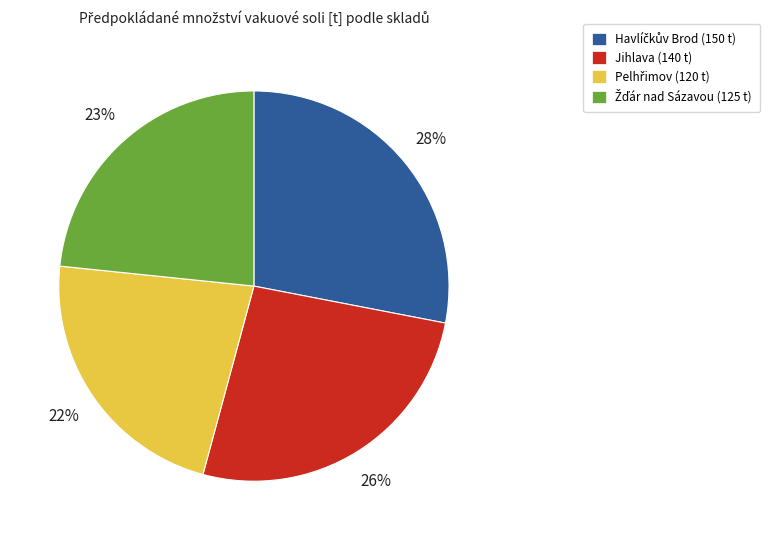

Does any single category account for the majority?

No